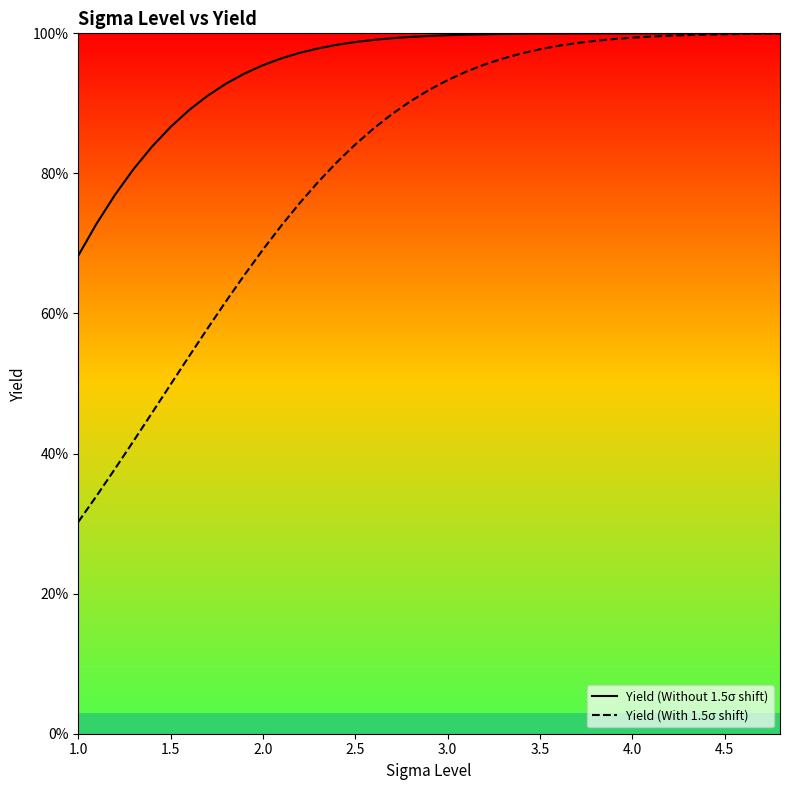

Reading right to left, transcribe all the data shown in this chart.

Yield (Without 1.5σ shift): 1.0	1.0	1.0	1.0	1.0	1.0	1.0	1.0	1.0	1.0	1.0	1.0	1.0	1.0	1.0	1.0	1.0	1.0	1.0	1.0	1.0	1.0	1.0	1.0	1.0	1.0	1.0	1.0	1.0	0.9	0.9	0.9	0.9	0.9	0.8	0.8	0.8	0.7	0.7
Yield (With 1.5σ shift): 1.0	1.0	1.0	1.0	1.0	1.0	1.0	1.0	1.0	1.0	1.0	1.0	1.0	1.0	1.0	1.0	1.0	0.9	0.9	0.9	0.9	0.9	0.9	0.8	0.8	0.8	0.8	0.7	0.7	0.7	0.6	0.6	0.5	0.5	0.5	0.4	0.4	0.3	0.3